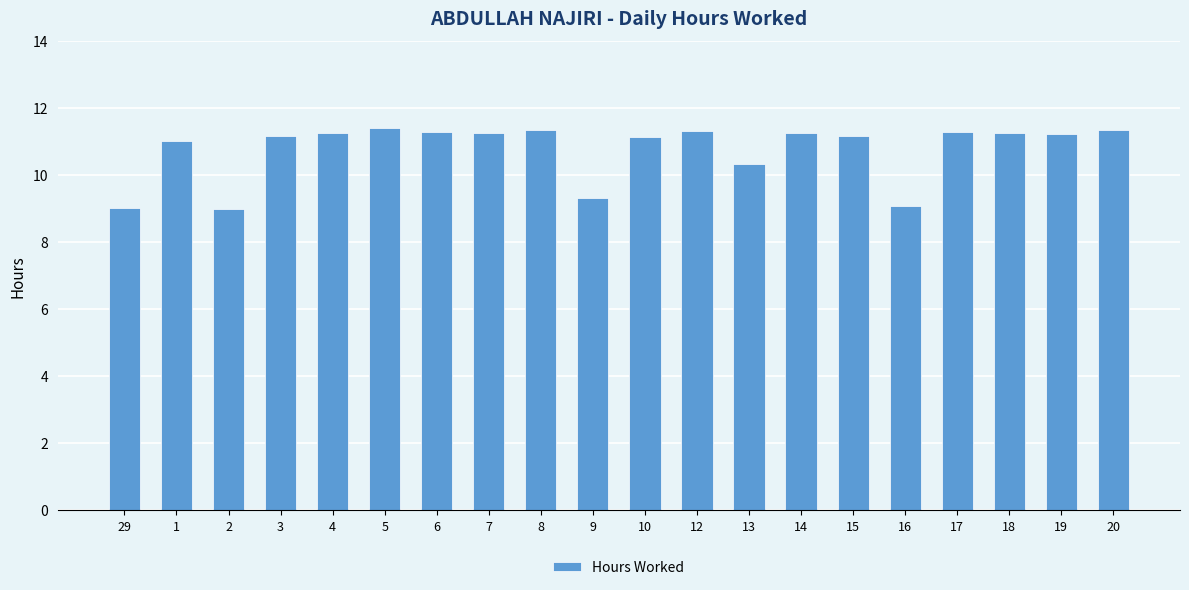

What value does the data have at 2?

9.0